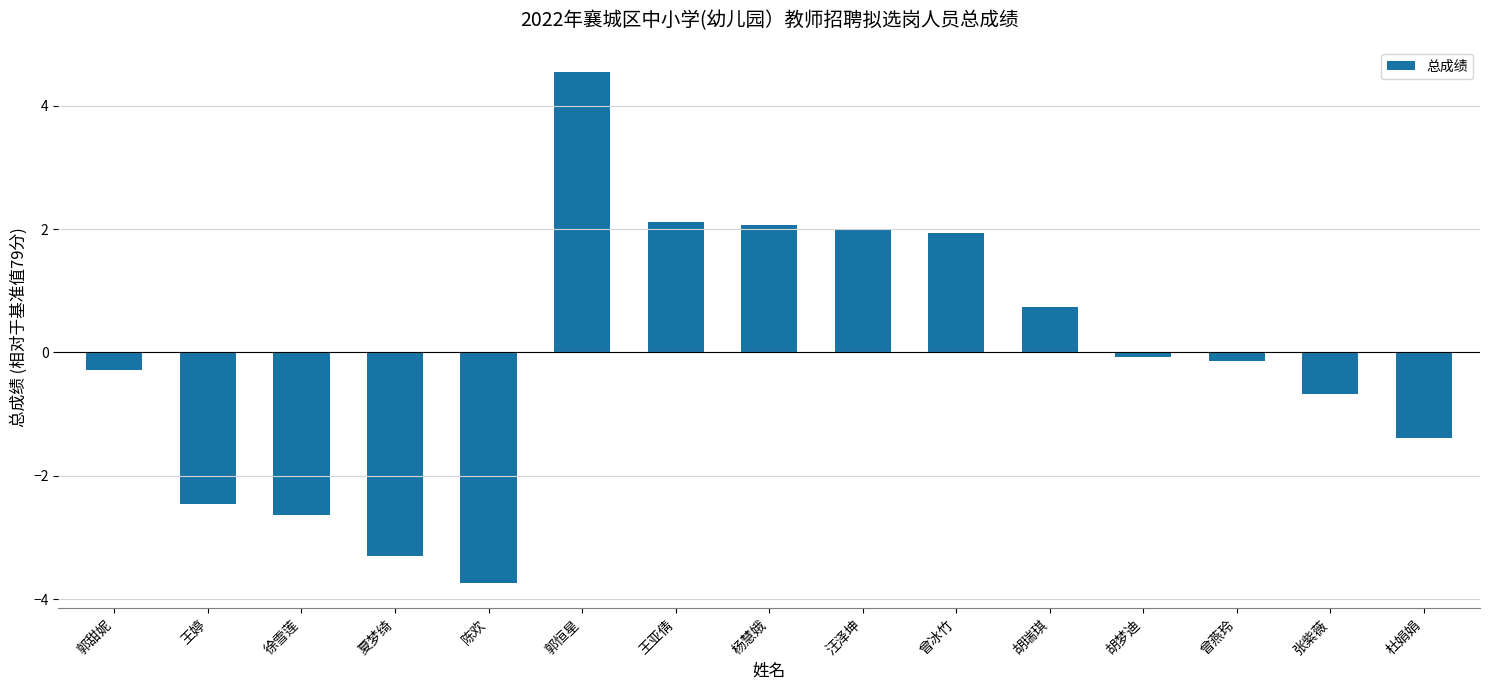

What position from the left is 徐雪莲?

3